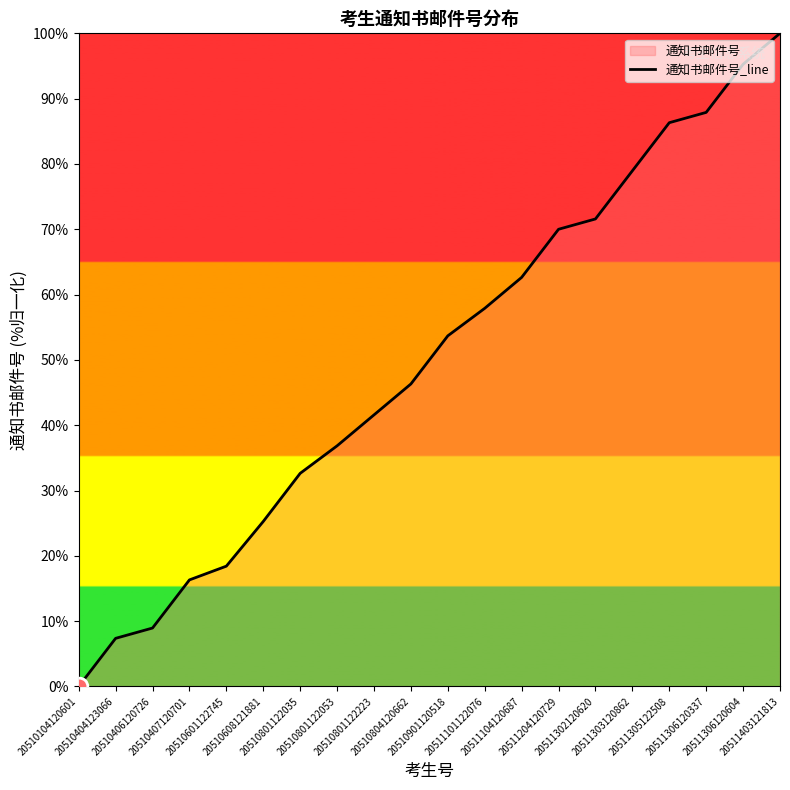

Reading left to right, what are all the values shown in this chart?

0.0	7.4	8.9	16.3	18.4	25.3	32.6	36.8	41.6	46.3	53.7	57.9	62.6	70.0	71.6	78.9	86.3	87.9	95.3	100.0